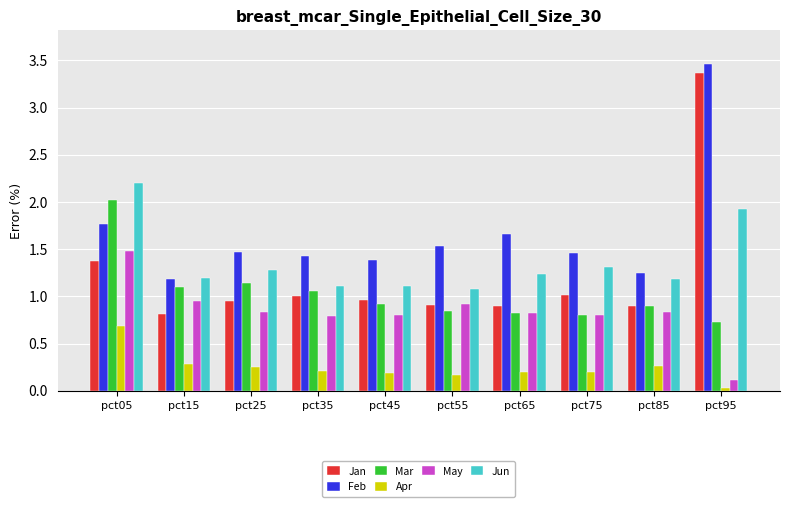

What is the value of the Jan bar at the 1st from the left?

1.4